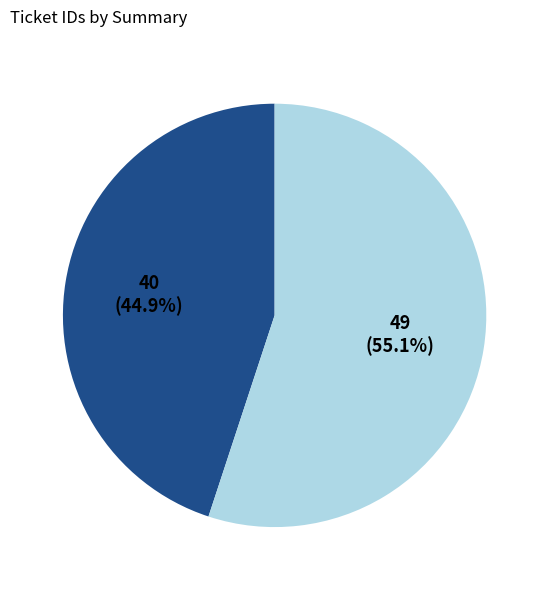

Is there a majority slice in this chart?

Yes